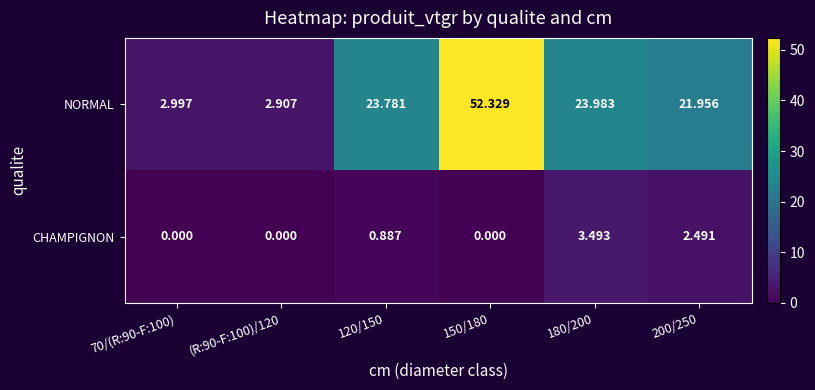

Which series has the widest spread of values?

NORMAL